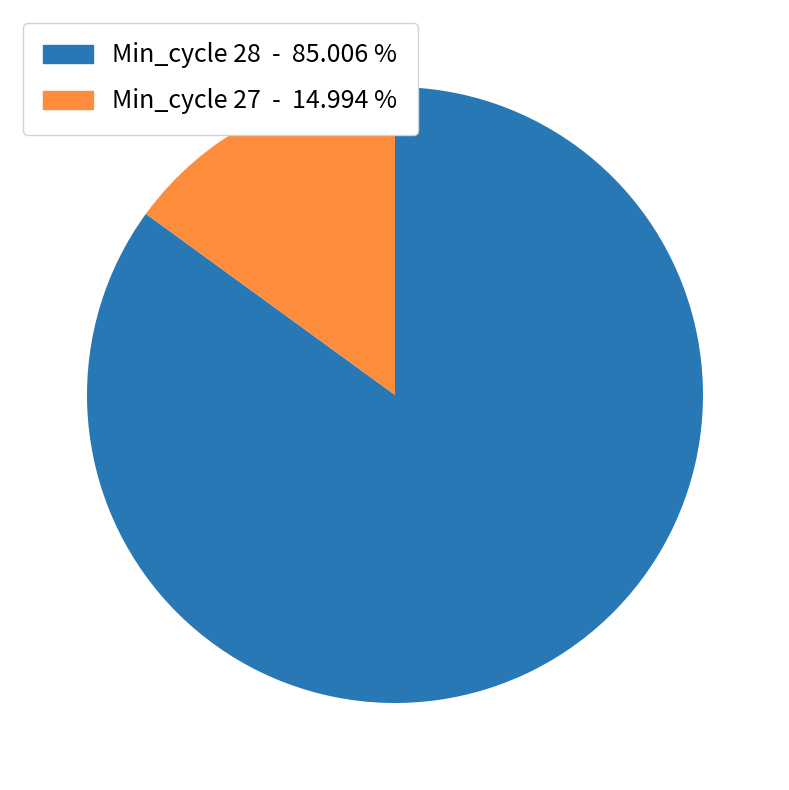

Is there any slice that represents more than half of the pie?

Yes